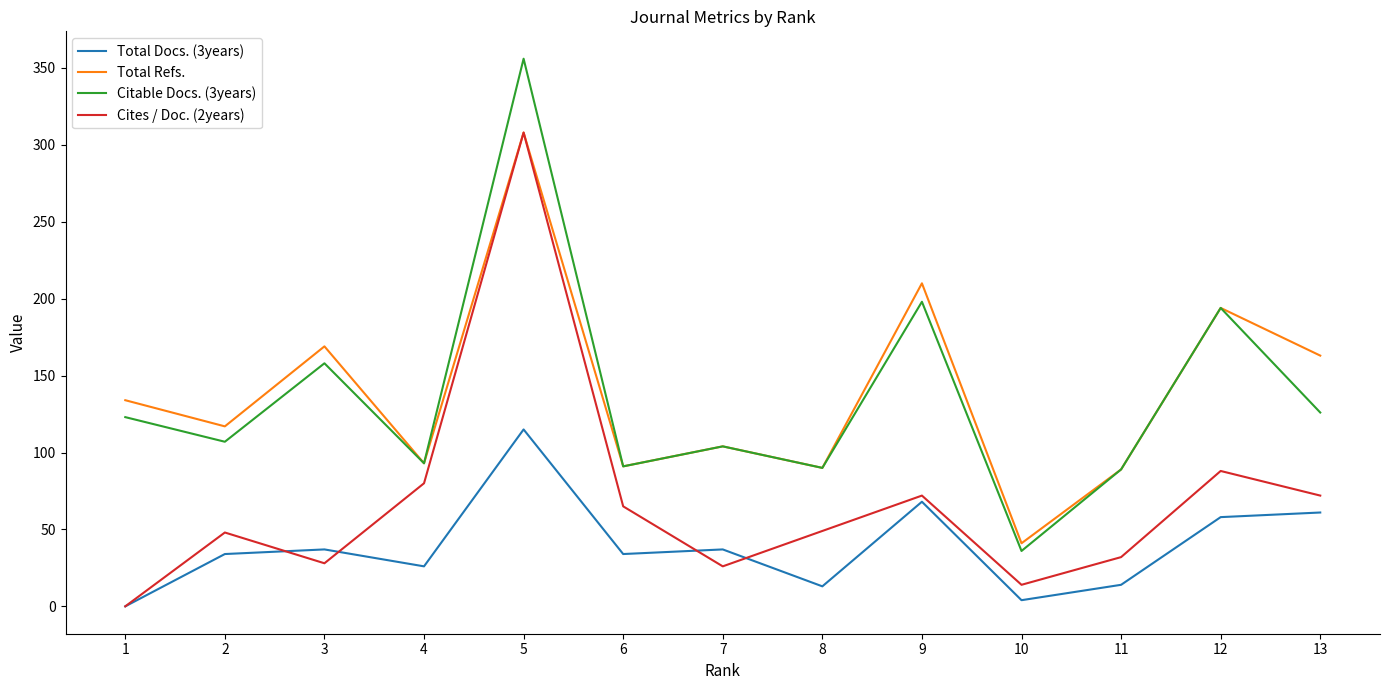

True or false: Total Docs. (3years) and Cites / Doc. (2years) intersect in this chart.

True